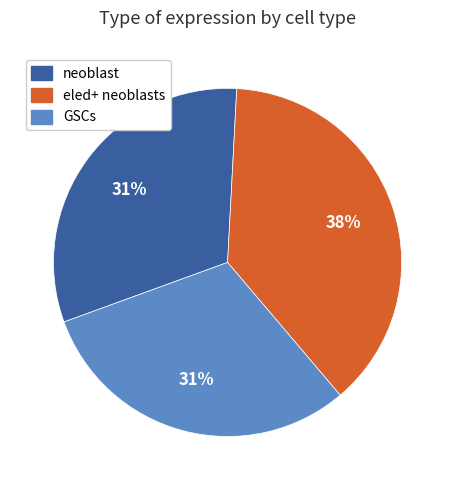

What percentage is the neoblast slice, to the nearest percent?

31%